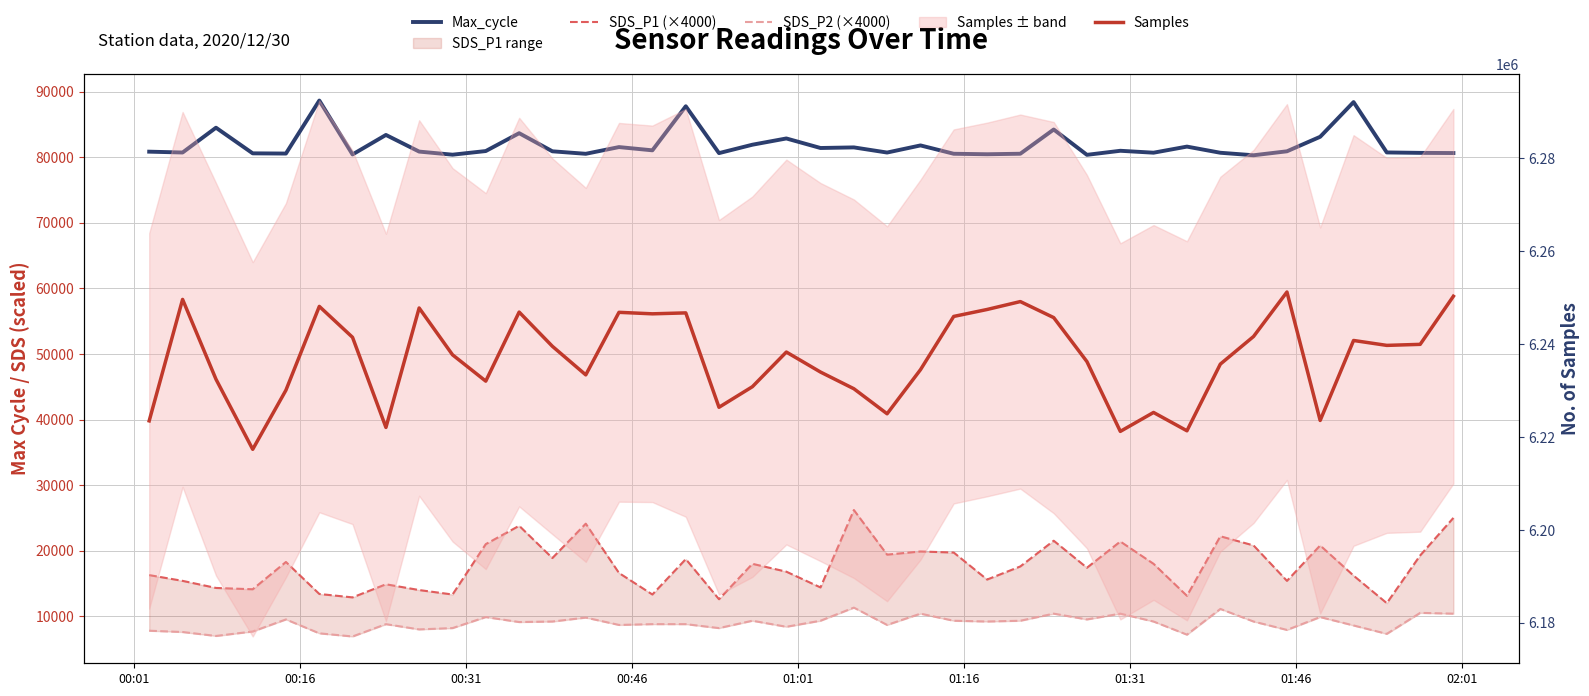

Which series has the largest total across all categories?

Samples